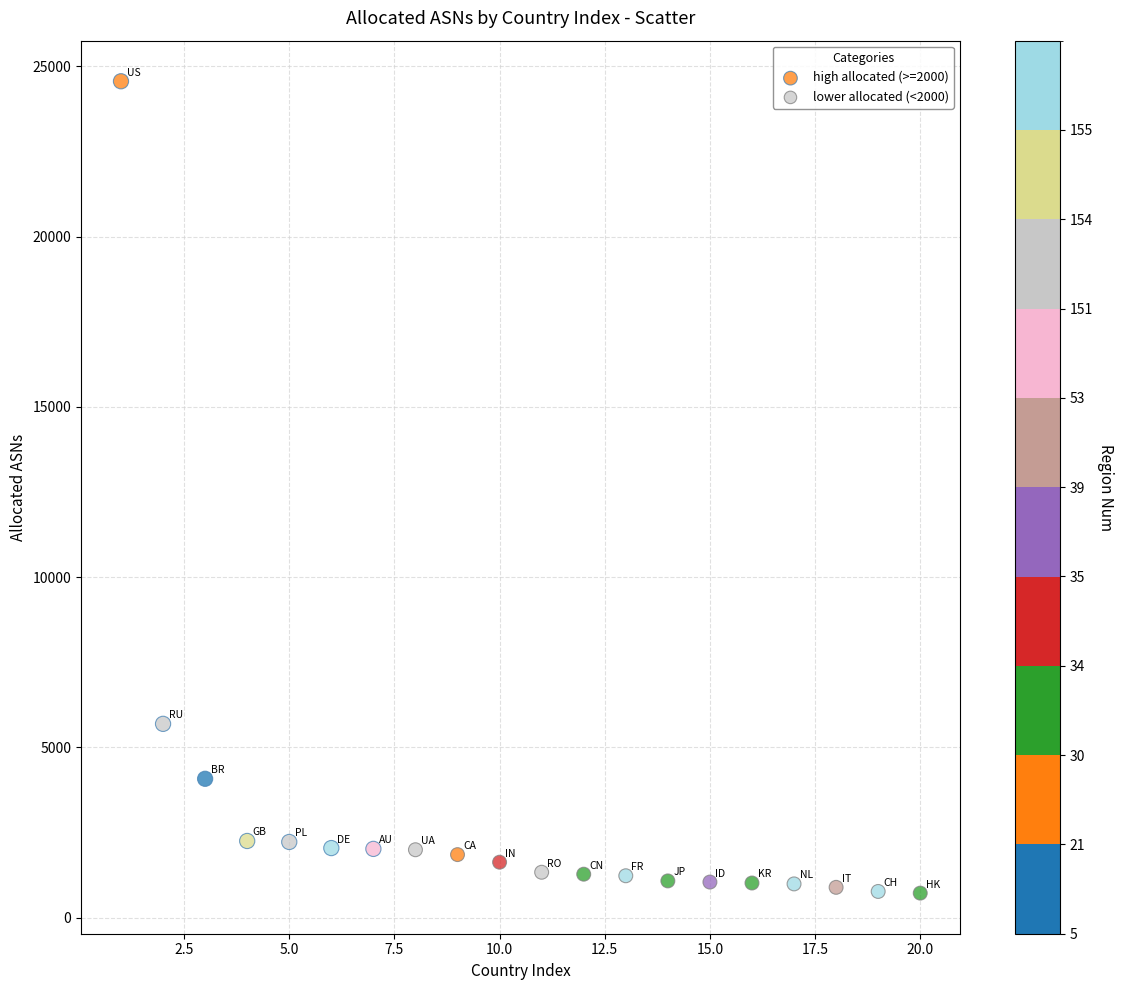

Which series reaches the maximum Y coordinate?

high allocated (>=2000)